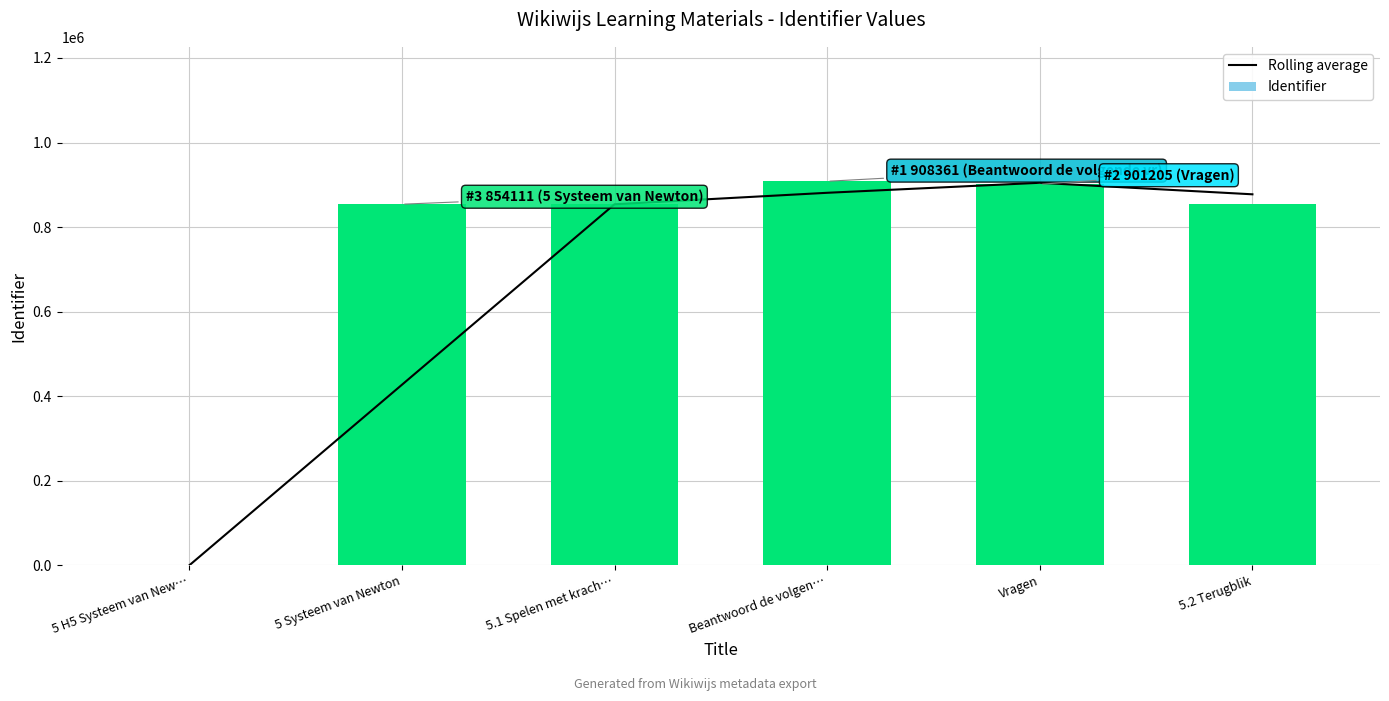

The value of Identifier at 5.1 Spelen met krach… is 853862.0. True or false?

True